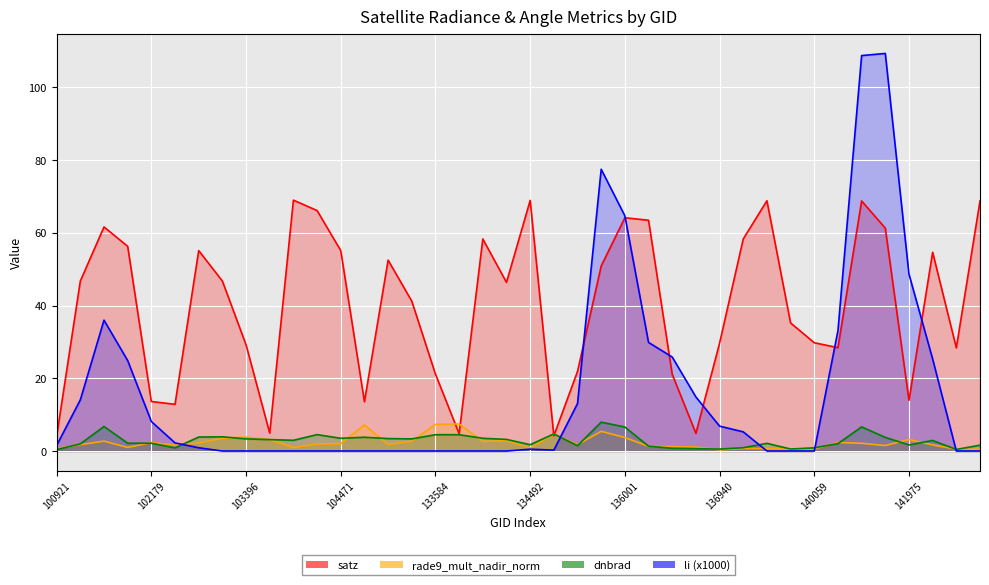

What is the difference between the second highest and second lowest values in the li series?

108.7